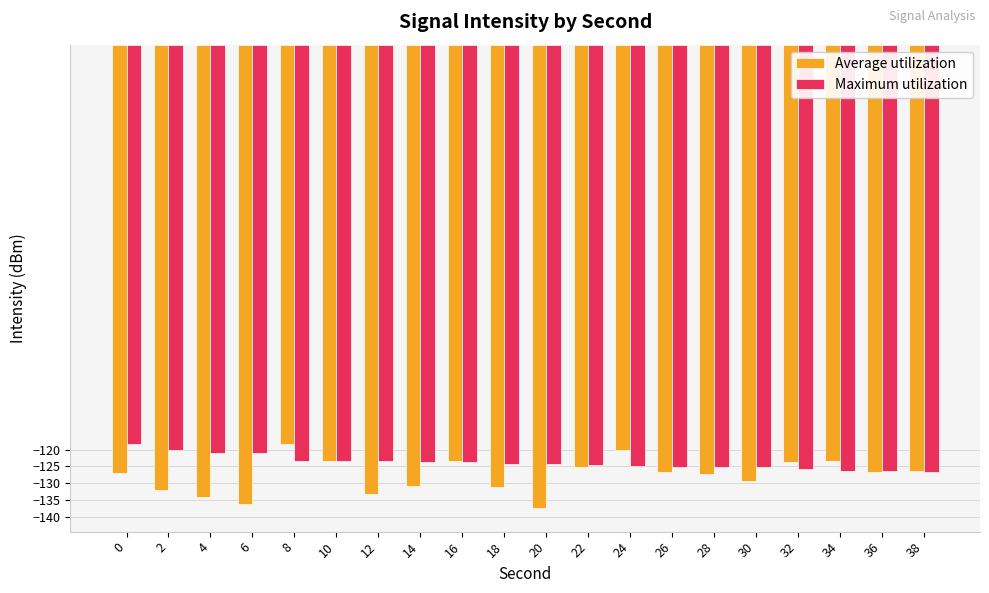

The value of Average utilization at 0 is -65.2. True or false?

False